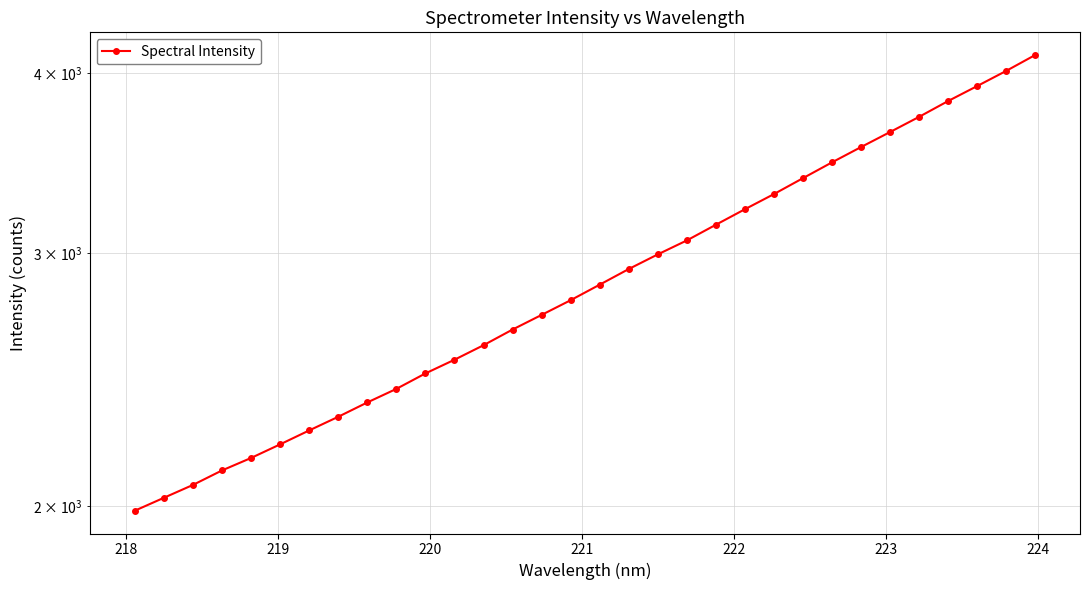

How many lines are shown in the chart?

1